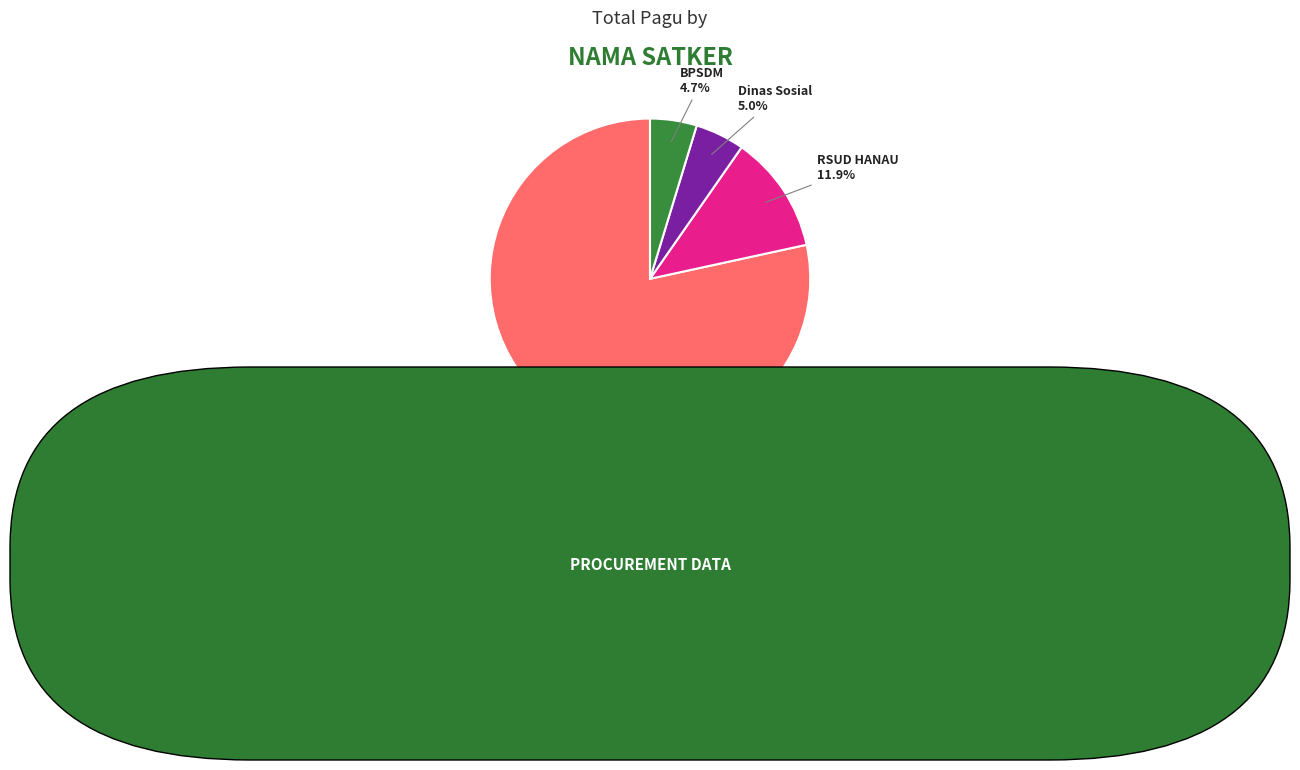

To the nearest percent, what is the difference between the largest and smallest slice percentages?

74%